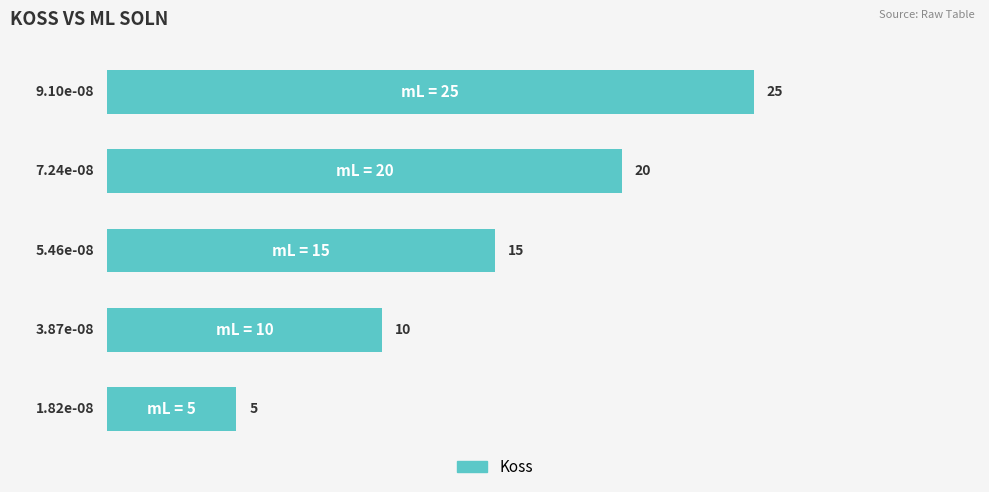

Count the values in the range 0 to 1.

5